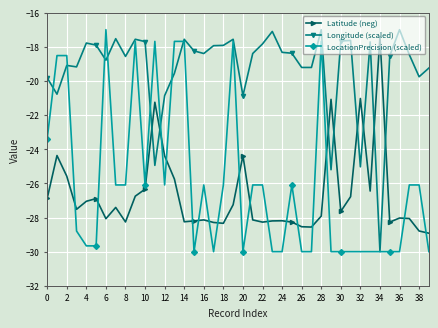

What is the minimum value shown in the chart?

-30.0